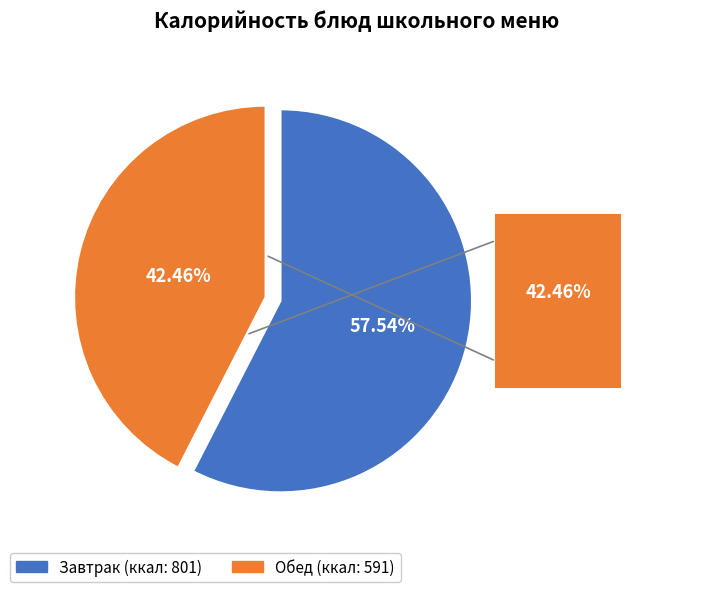

Does any single category account for the majority?

Yes